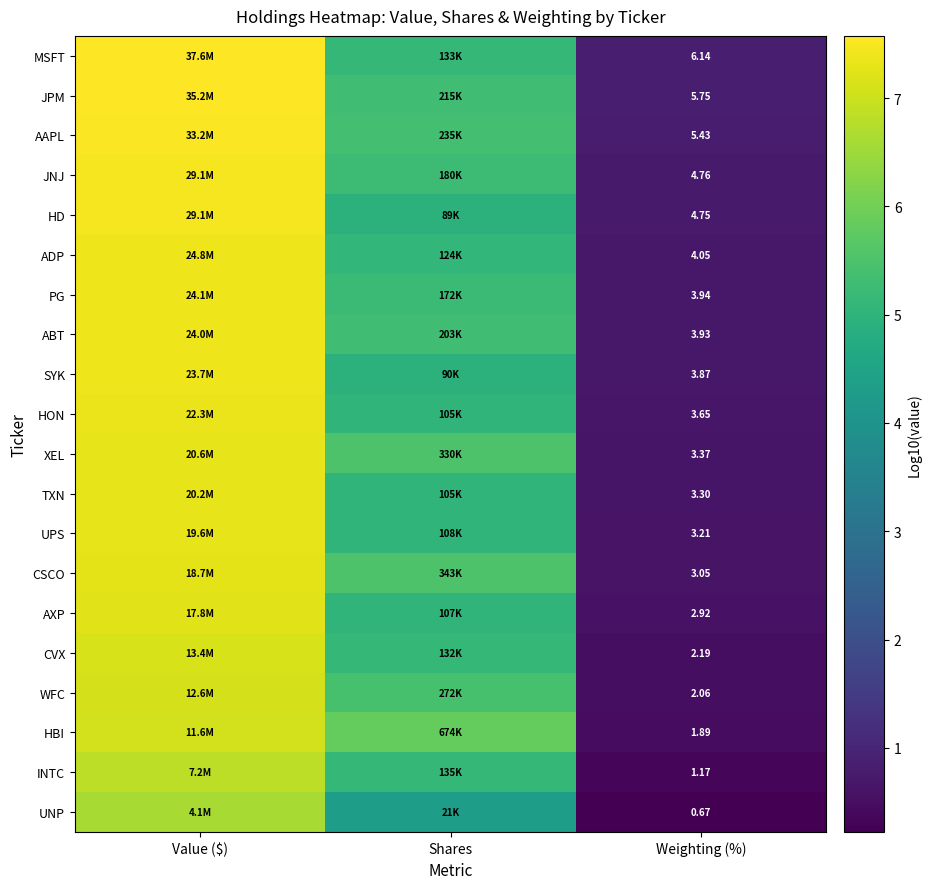

At which category is the sum across all series the highest?

Value ($)